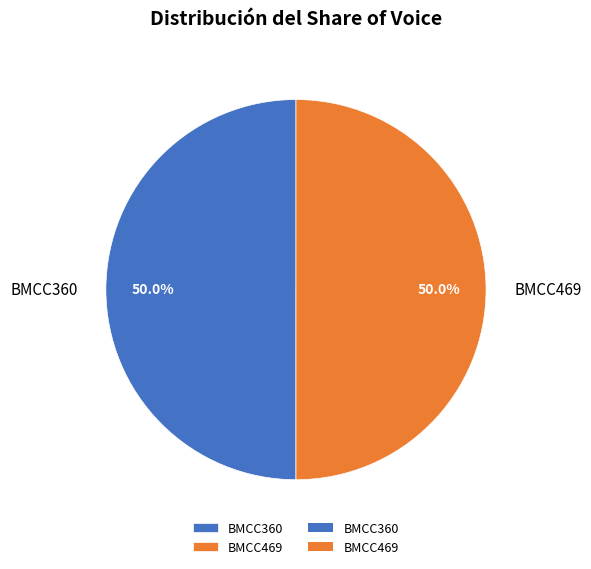

Approximately how many times larger is the value at BMCC469 compared to BMCC360?

1.0